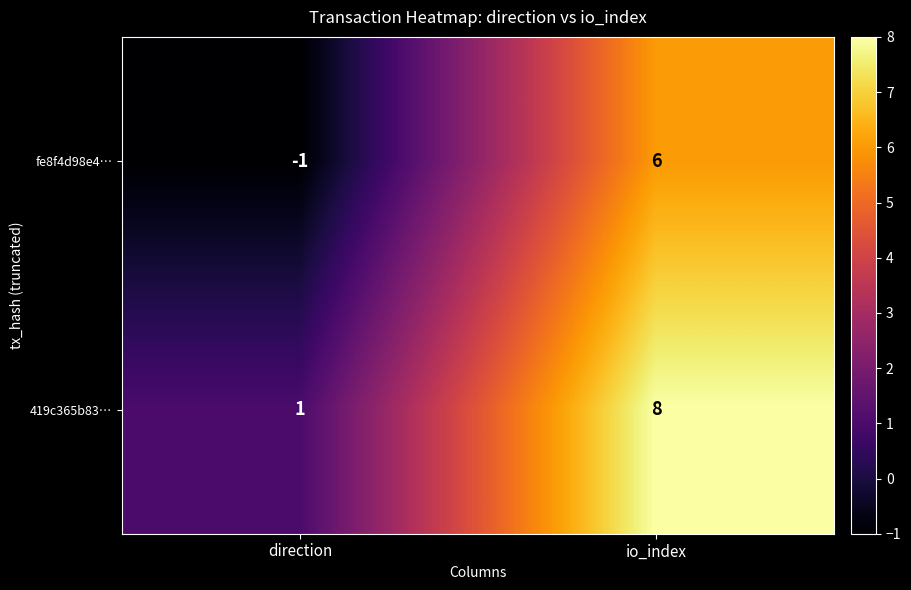

Which series has the largest total across all categories?

419c365b83…